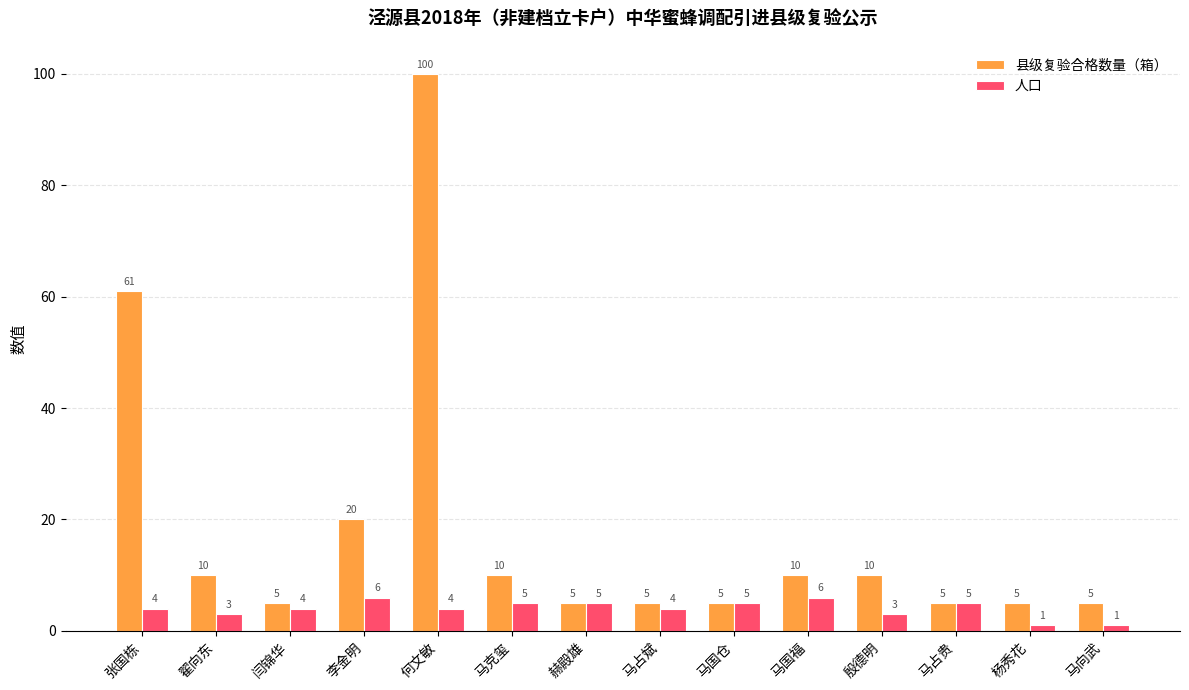

What is the difference between the maximum and minimum values in the 人口 series?

5